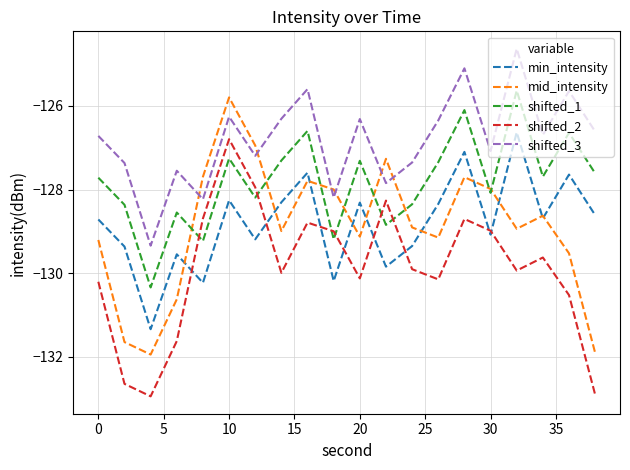

What is the smallest value displayed?

-133.0